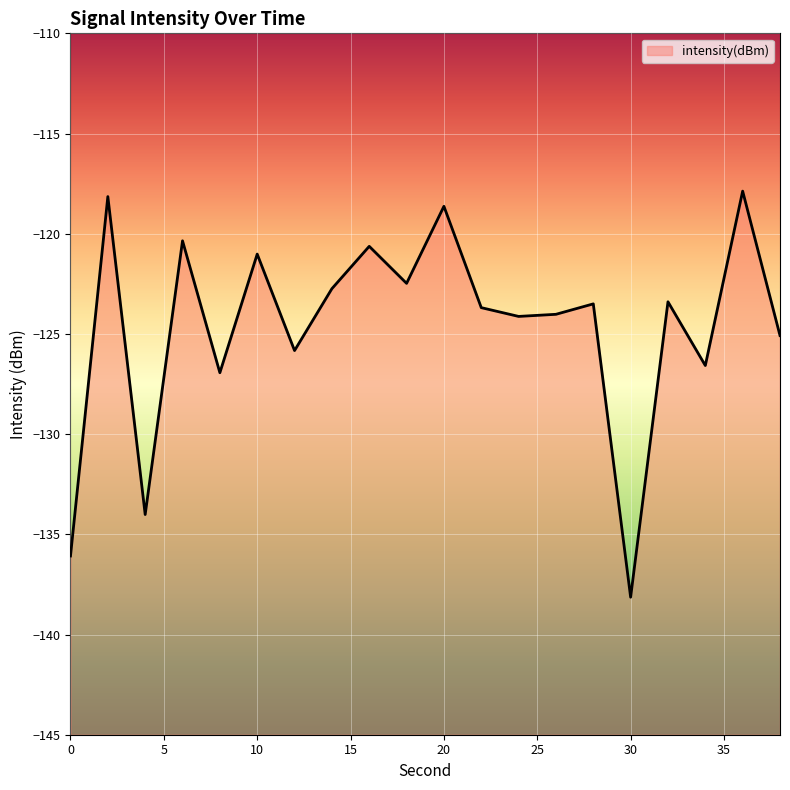

Where is the data nearest to the value -128?

8